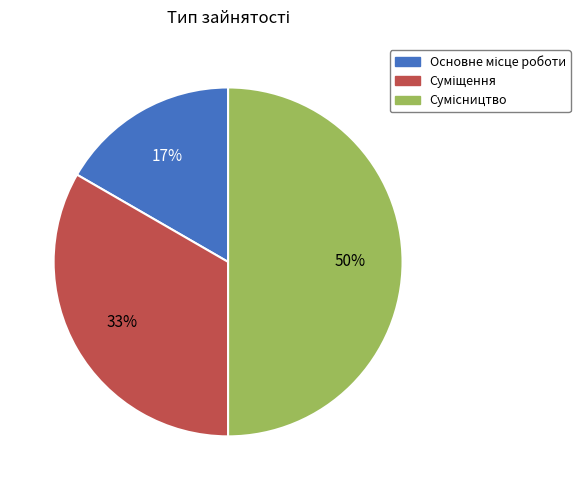

To the nearest percent, what is the average slice percentage?

33%